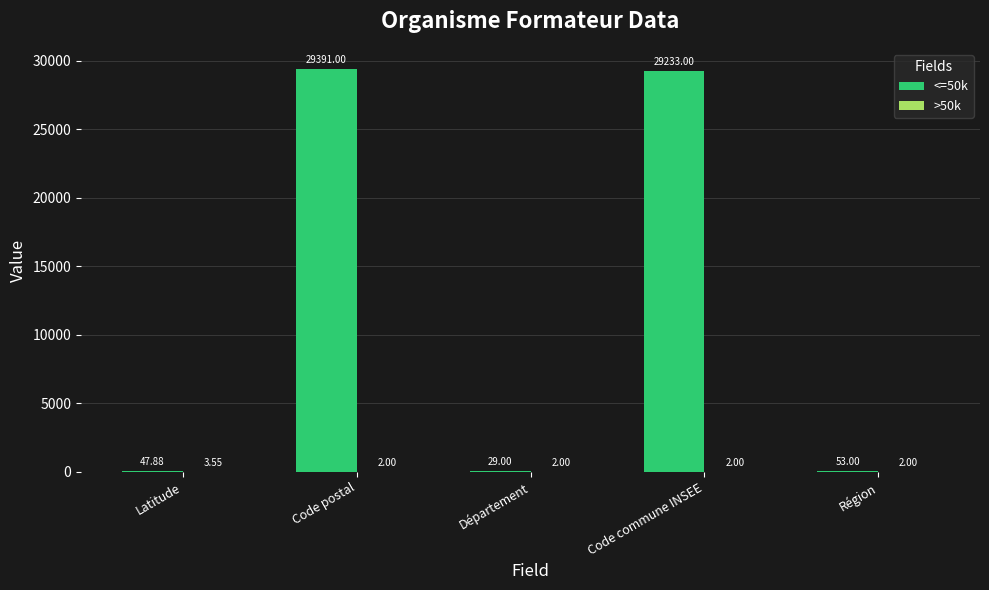

Between Latitude and Code postal, which series saw the biggest shift?

<=50k